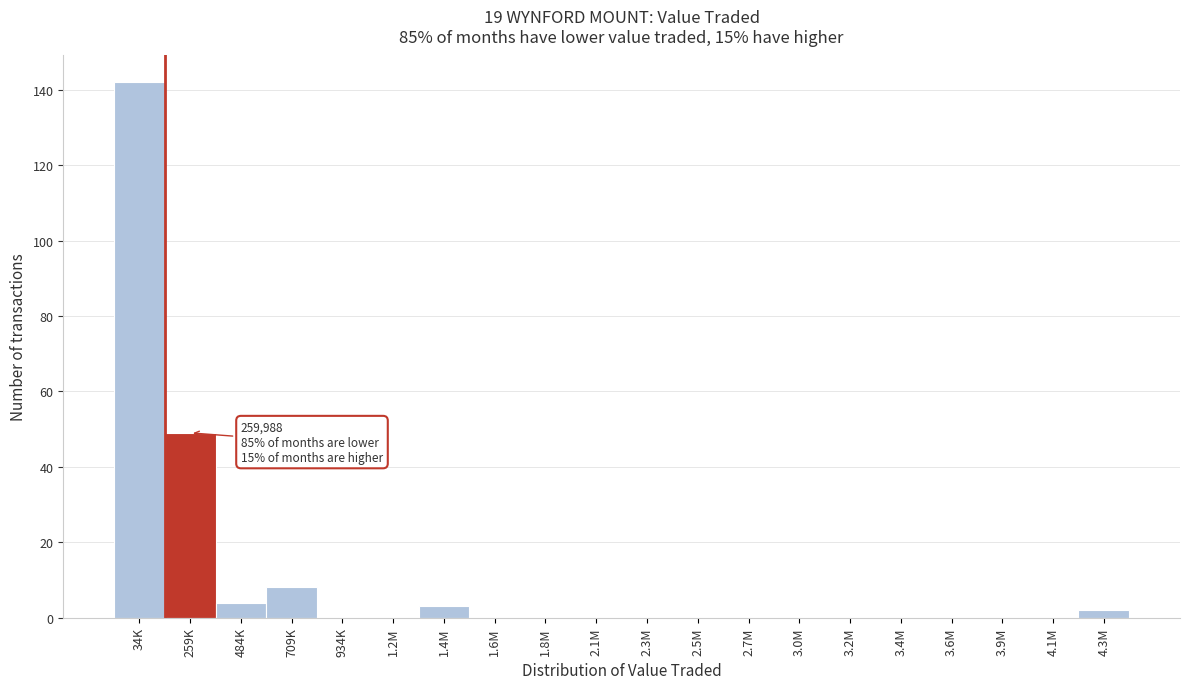

Reading left to right, what are all the values shown in this chart?

34K=142	259K=49	484K=4	709K=8	934K=0	1.2M=0	1.4M=3	1.6M=0	1.8M=0	2.1M=0	2.3M=0	2.5M=0	2.7M=0	3.0M=0	3.2M=0	3.4M=0	3.6M=0	3.9M=0	4.1M=0	4.3M=2